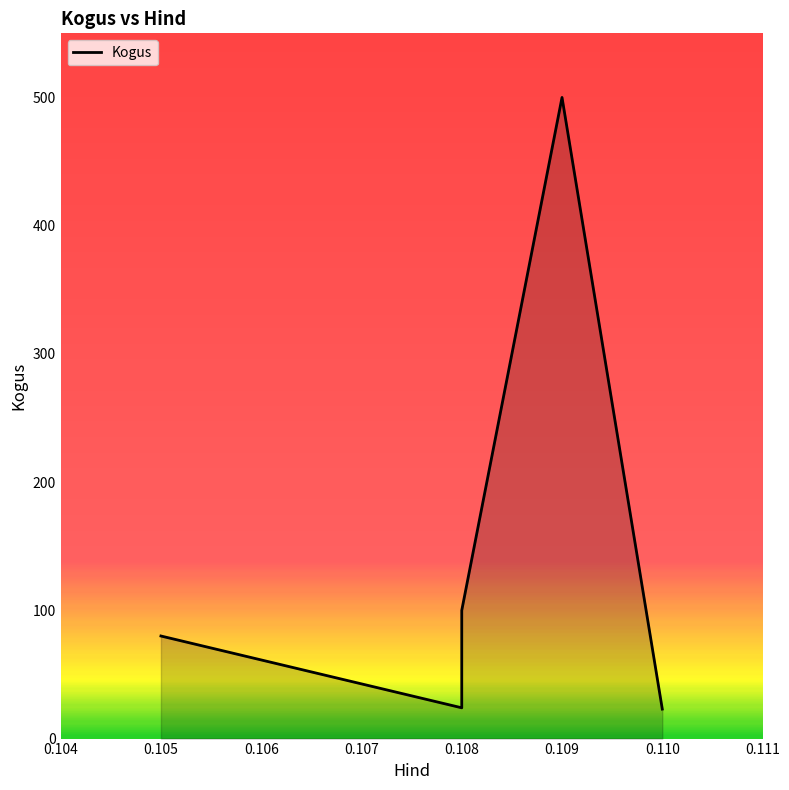

What is the average value?

145